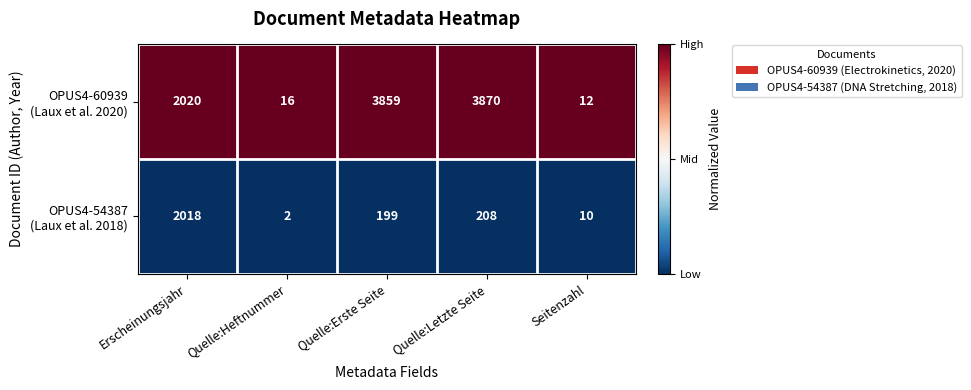

Which category has the lowest value across all series?

Quelle:Heftnummer